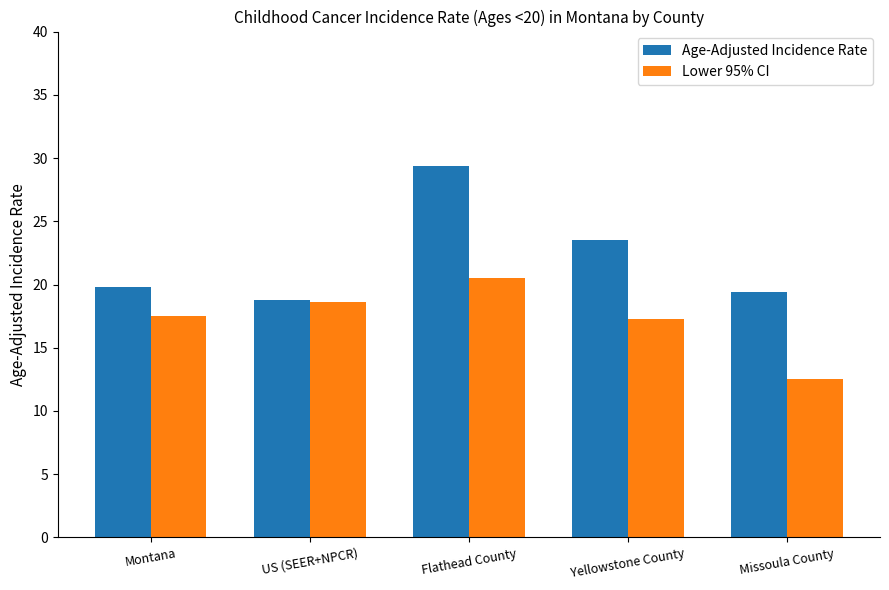

What is the label of the 5th bar from the right?

Montana